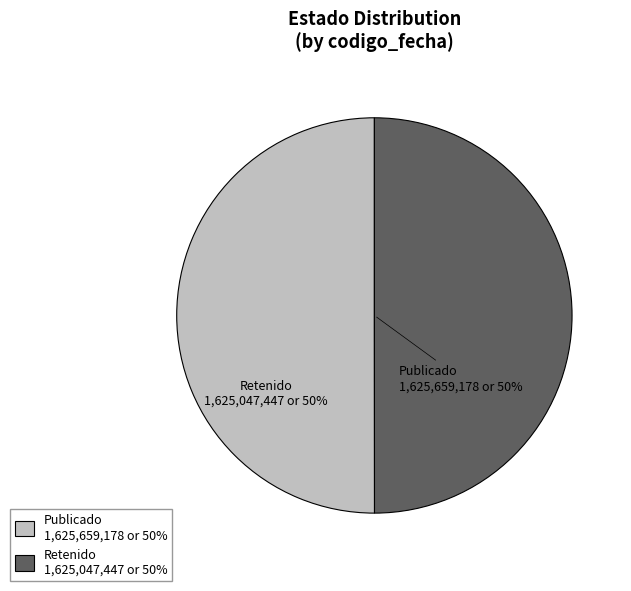

To the nearest percent, what is the average slice percentage?

50%